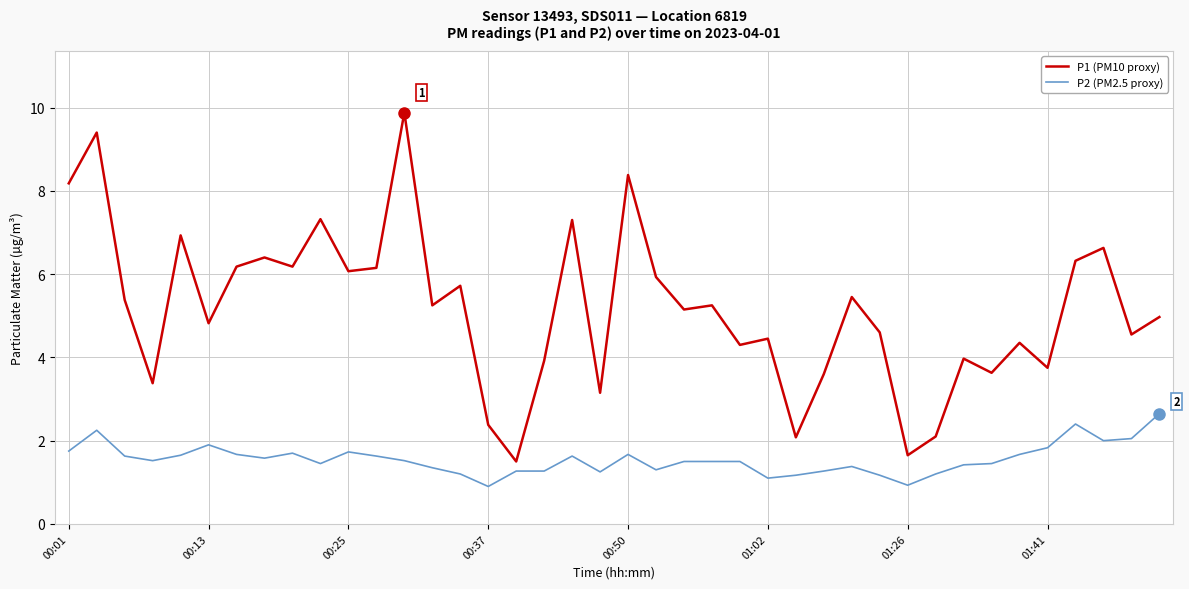

Is this an area chart (filled region under the line)?

No